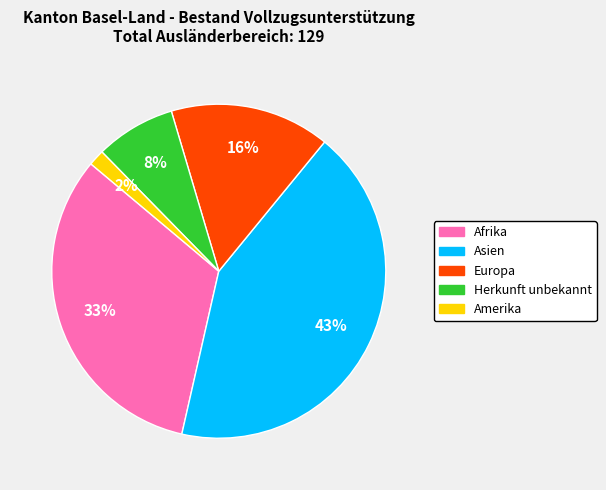

To the nearest percent, what is the average slice percentage?

20%